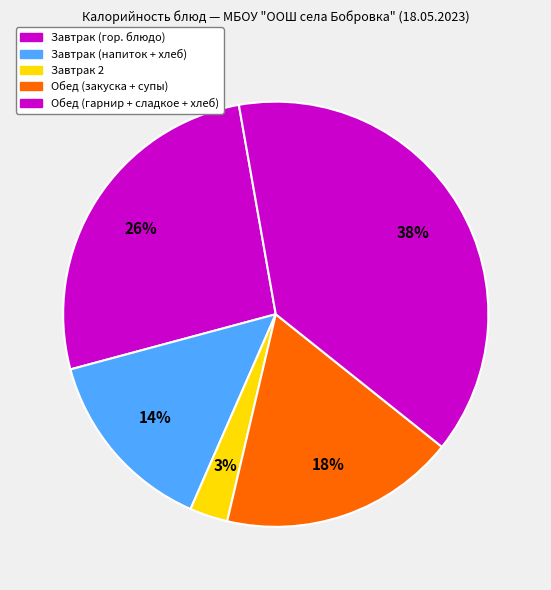

Is there a majority slice in this chart?

No